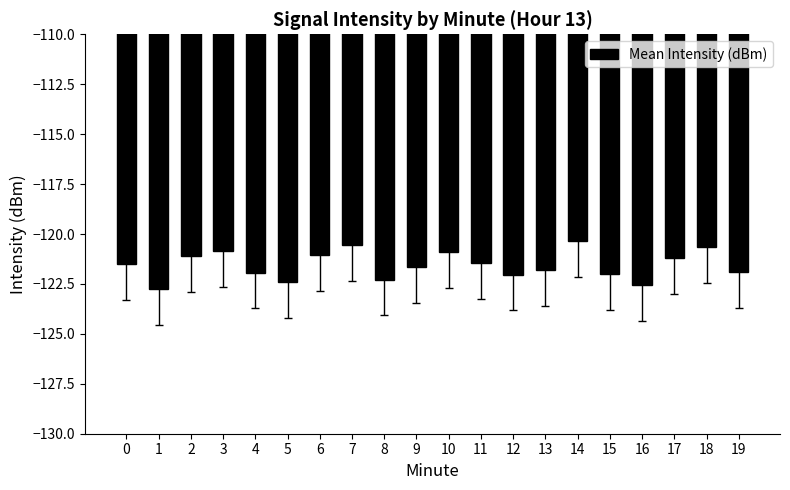

What is the maximum value shown in the chart?

-120.3